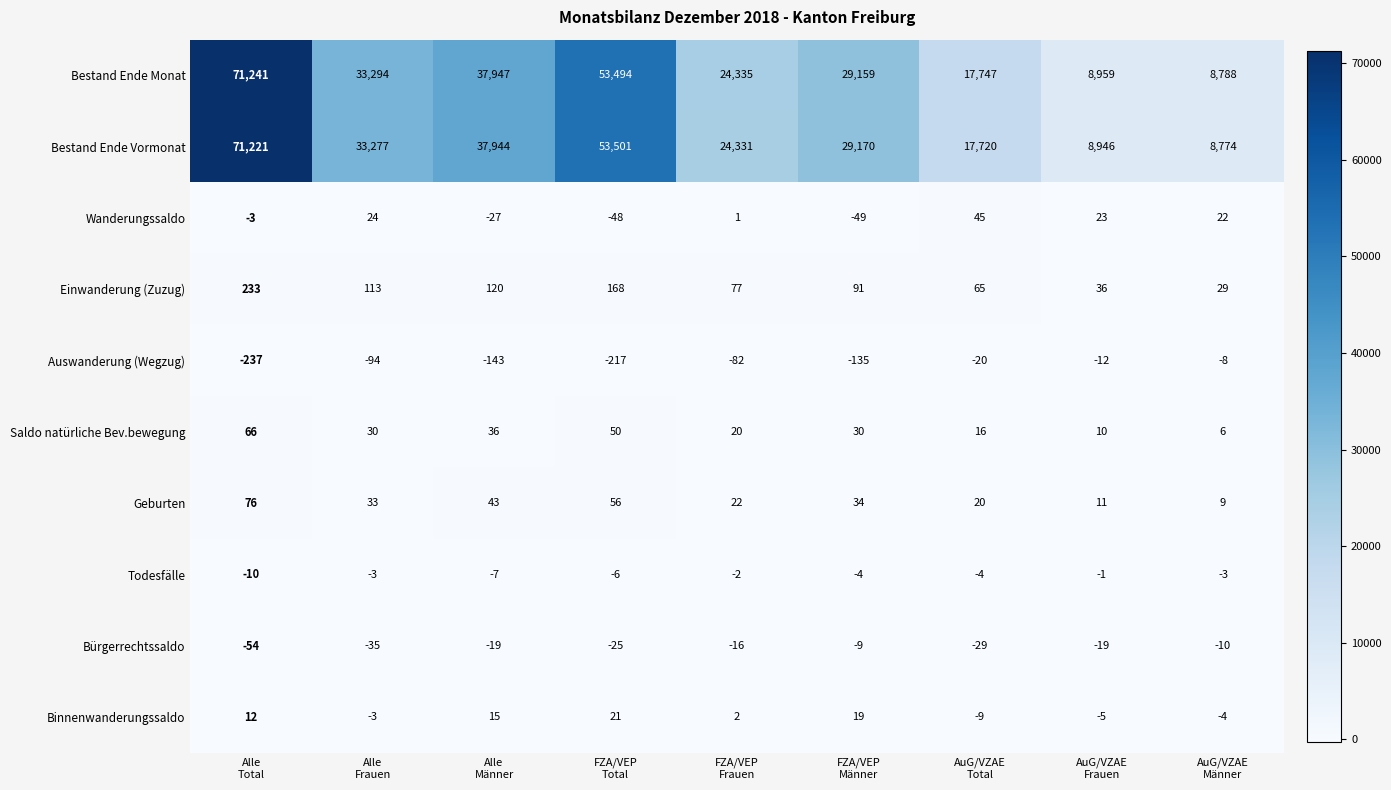

At how many categories does at least one series exceed 35705?

3